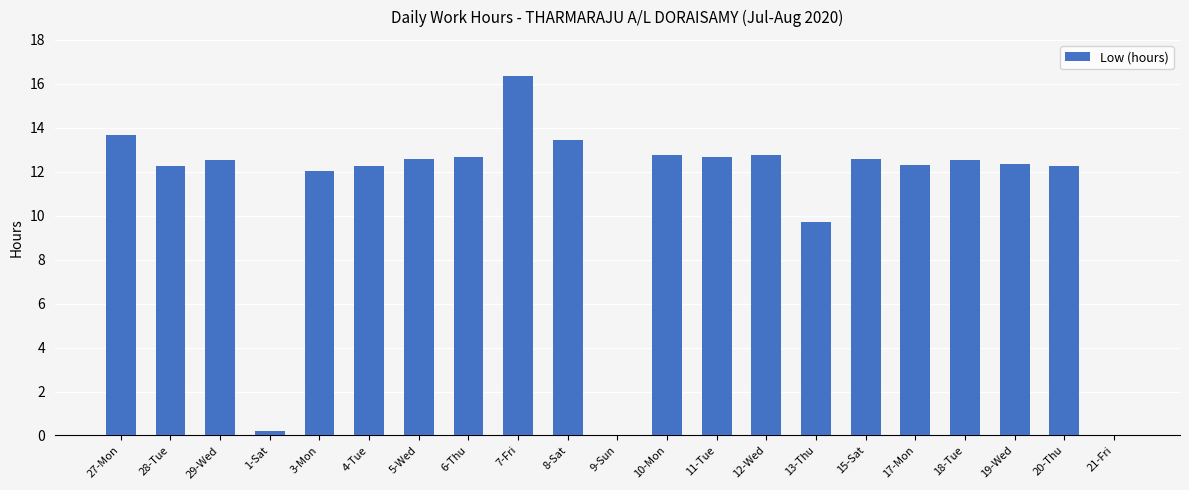

What is the approximate value at 27-Mon?

13.7